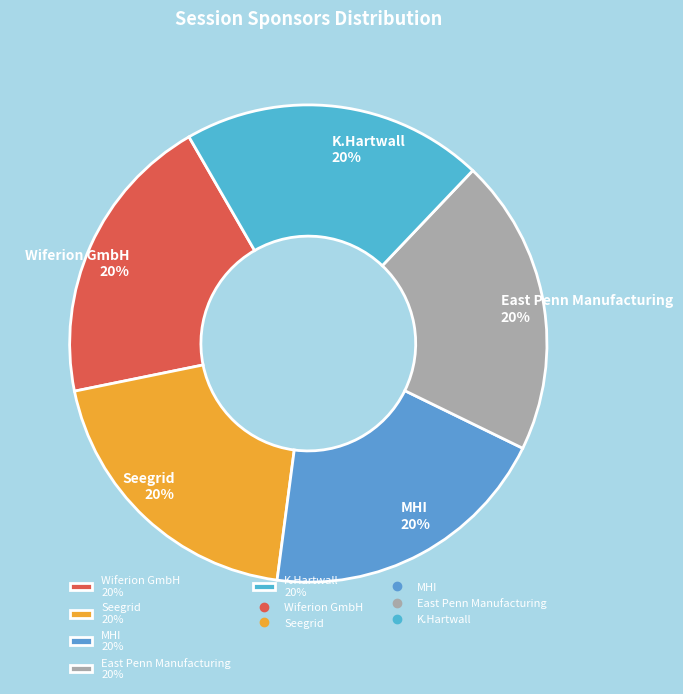

Is Wiferion GmbH 20% the majority of the pie?

No